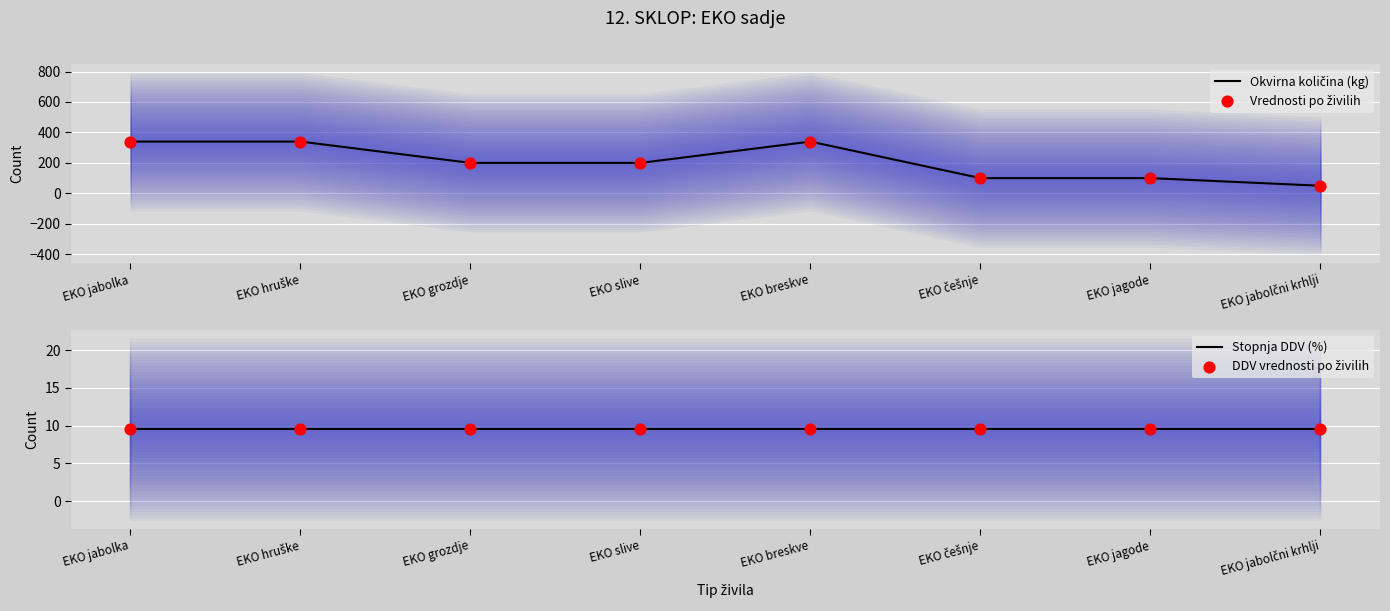

What are all the series names shown in the legend?

Okvirna količina (kg), Vrednosti po živilih, Stopnja DDV (%), DDV vrednosti po živilih